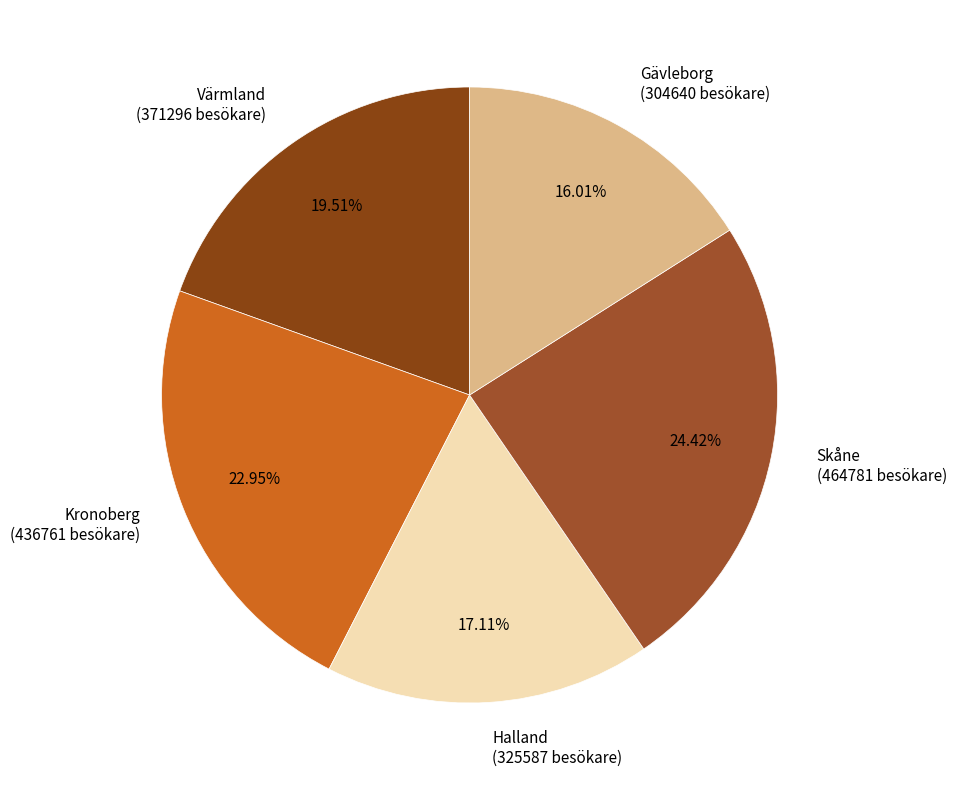

Combined, do Skåne and Värmland account for over 50%?

No